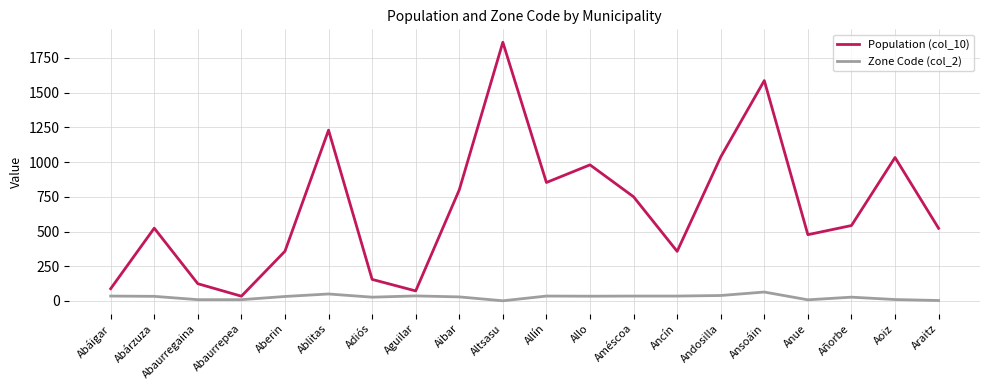

What is the total value across all series at Andosilla?

1076